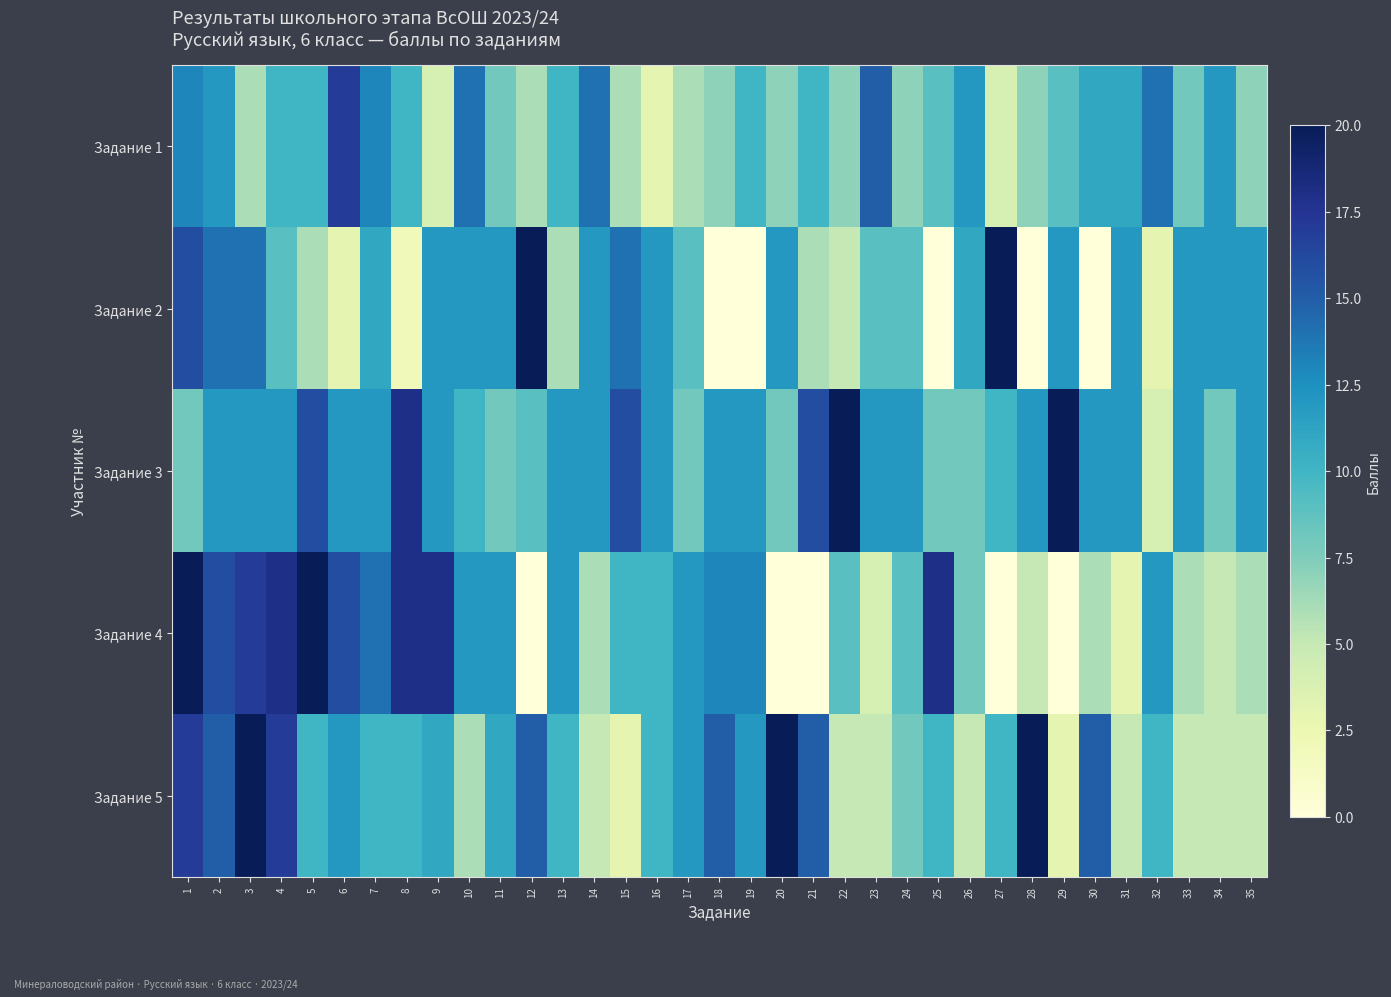

Reading right to left, list all the values displayed in this chart.

Задание 1: 35=7	34=12	33=8	32=14	31=11	30=11	29=9	28=7	27=4	26=12	25=9	24=7	23=15	22=7	21=10	20=7	19=10	18=7	17=6	16=3	15=6	14=14	13=10	12=6	11=8	10=14	9=4	8=10	7=13	6=17	5=10	4=10	3=6	2=12	1=13
Задание 2: 35=12	34=12	33=12	32=3	31=12	30=0	29=12	28=0	27=20	26=11	25=0	24=9	23=9	22=5	21=6	20=12	19=0	18=0	17=9	16=12	15=14	14=12	13=6	12=20	11=12	10=12	9=12	8=2	7=11	6=3	5=6	4=9	3=14	2=14	1=16
Задание 3: 35=12	34=8	33=12	32=4	31=12	30=12	29=20	28=12	27=10	26=8	25=8	24=12	23=12	22=20	21=16	20=8	19=12	18=12	17=8	16=12	15=16	14=12	13=12	12=9	11=8	10=10	9=12	8=18	7=12	6=12	5=16	4=12	3=12	2=12	1=8
Задание 4: 35=6	34=5	33=6	32=12	31=3	30=6	29=0	28=5	27=0	26=8	25=18	24=9	23=4	22=9	21=0	20=0	19=13	18=13	17=12	16=10	15=10	14=6	13=12	12=0	11=12	10=12	9=18	8=18	7=14	6=16	5=20	4=18	3=17	2=16	1=20
Задание 5: 35=5	34=5	33=5	32=10	31=5	30=15	29=3	28=20	27=10	26=5	25=10	24=8	23=5	22=5	21=15	20=20	19=12	18=15	17=12	16=10	15=3	14=5	13=10	12=15	11=11	10=6	9=11	8=10	7=10	6=12	5=10	4=17	3=20	2=15	1=17